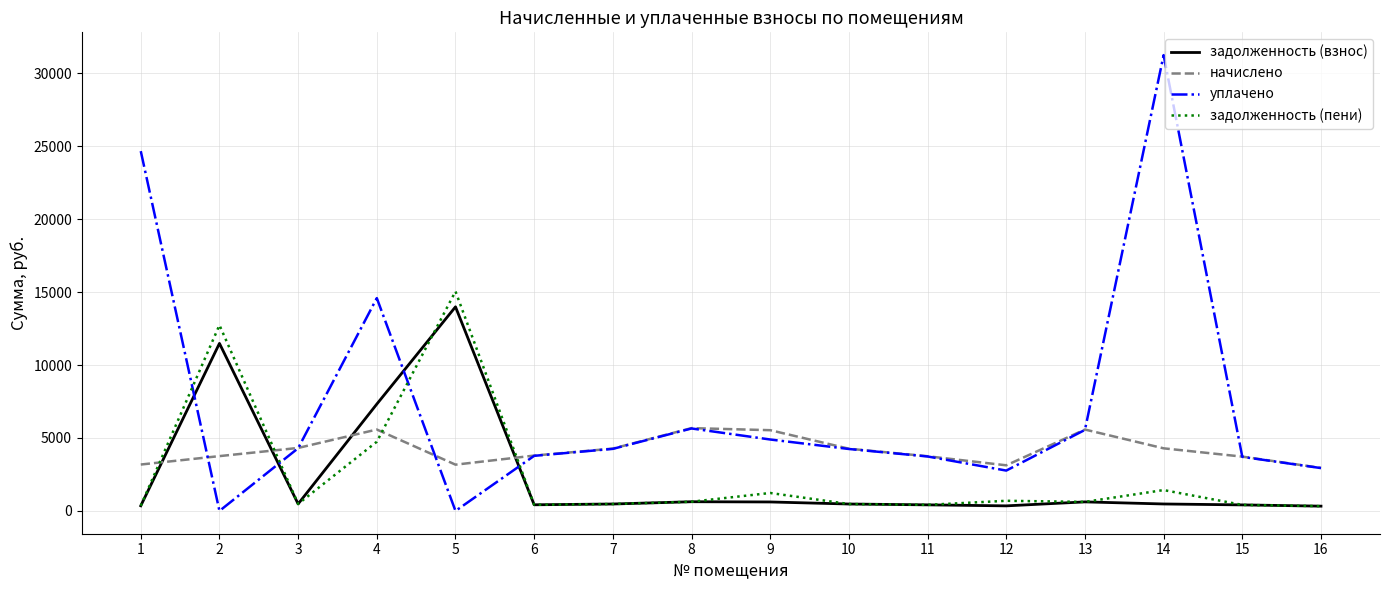

How many values in the задолженность (взнос) series exceed 476?

8